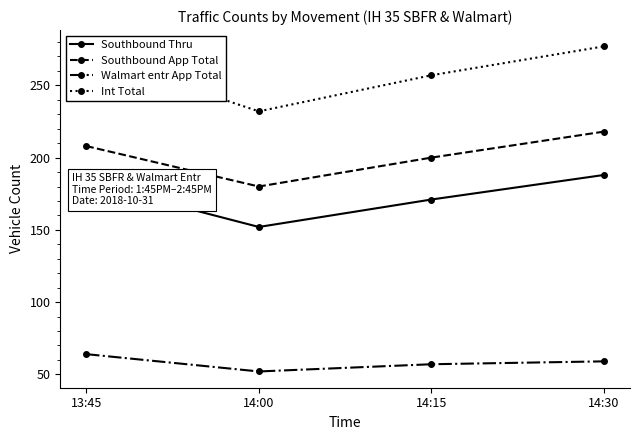

What is the difference between the highest and lowest values at 14:30?

218